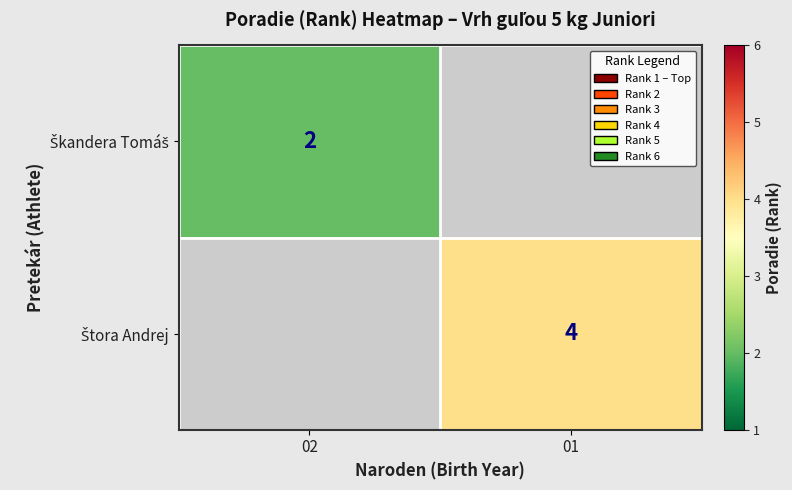

At which label does Štora Andrej reach its minimum?

02